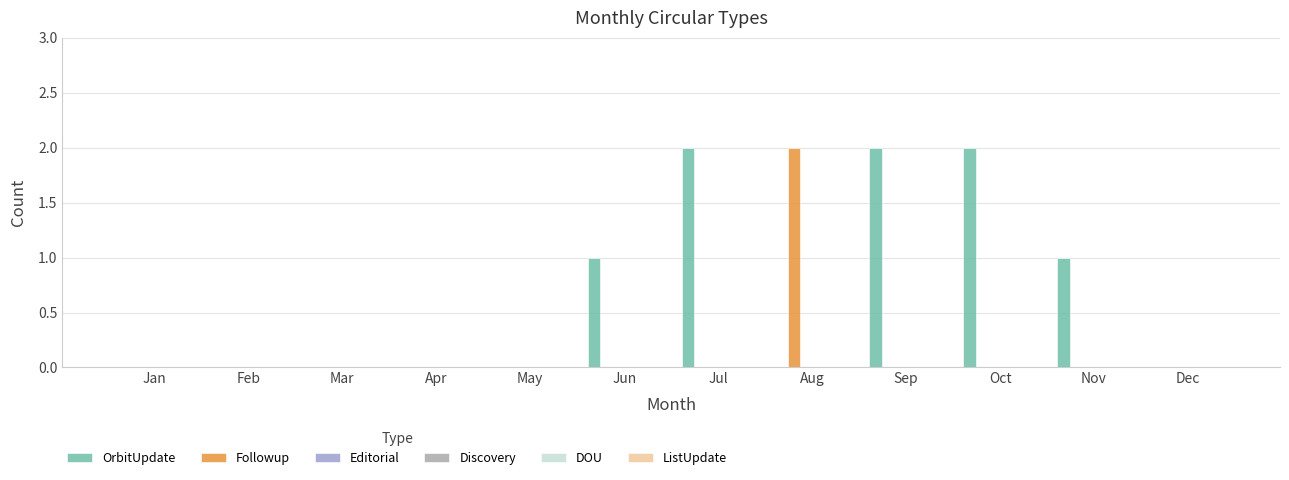

Which series has the largest total across all categories?

OrbitUpdate